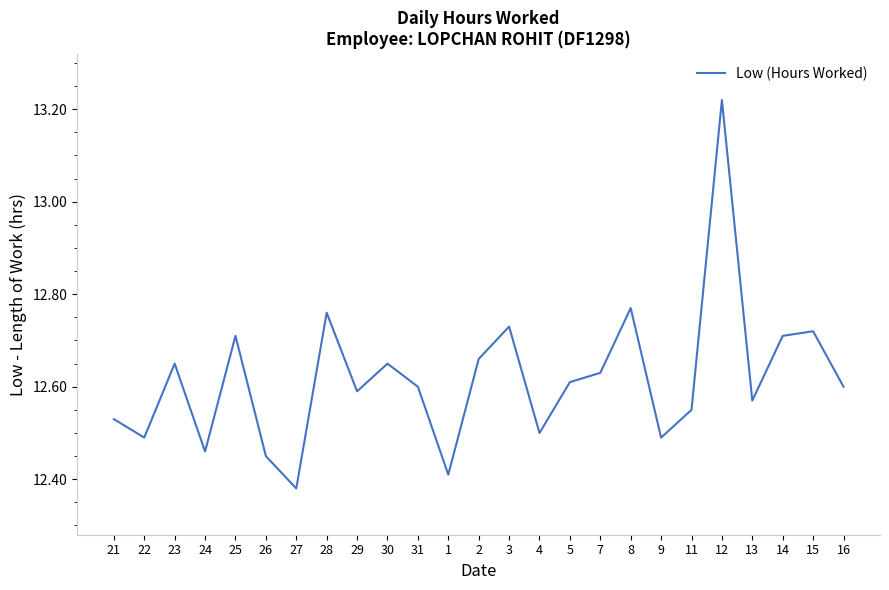

Count the number of data series in this chart.

1